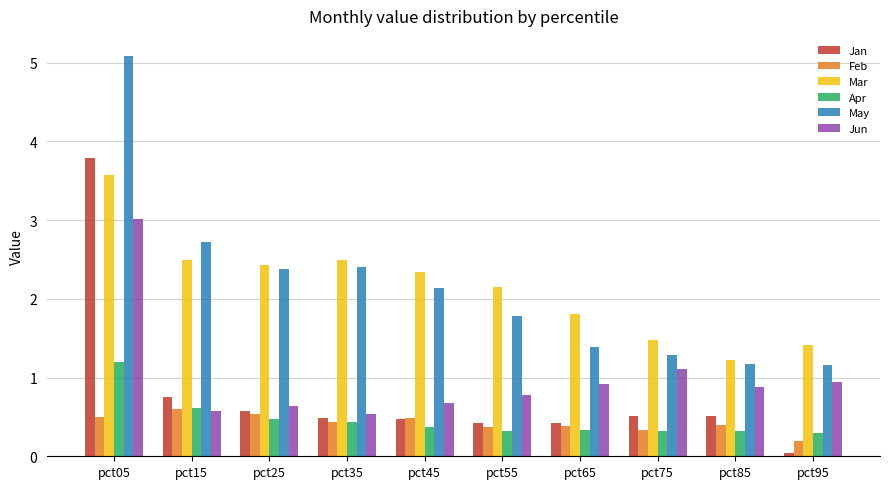

What is the total value across all series at pct35?

6.8